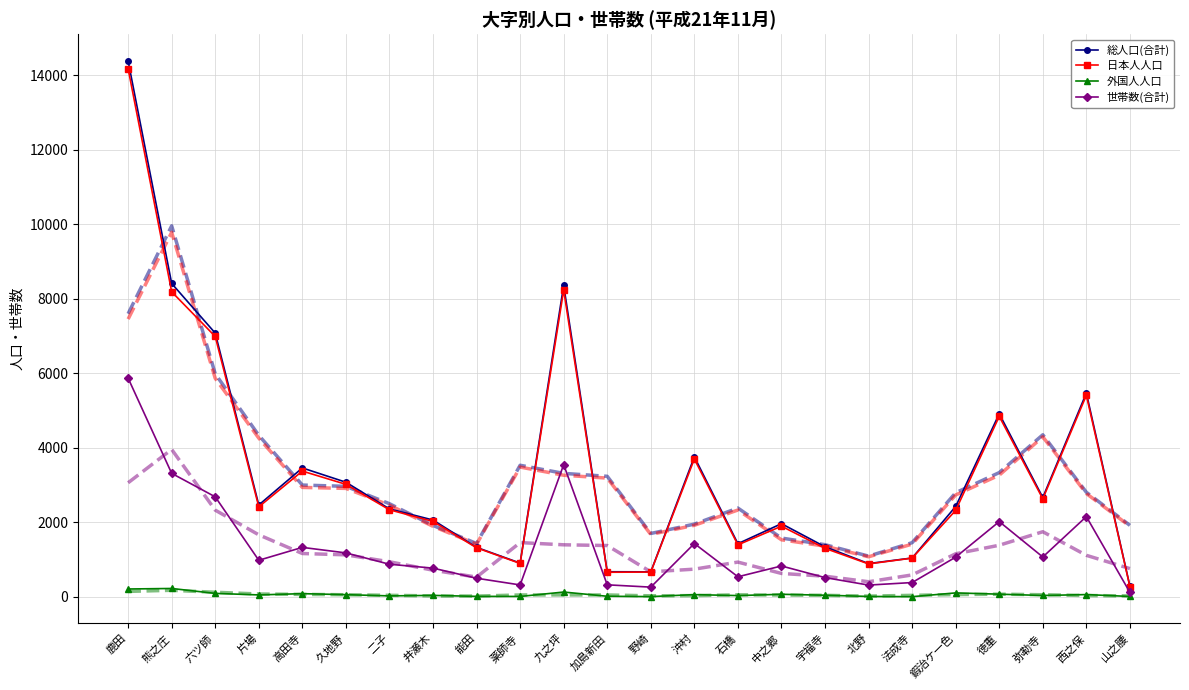

List the labels in order of 世帯数(合計) value, smallest first.

山之腰, 野崎, 北野, 薬師寺, 加島新田, 法成寺, 能田, 宇福寺, 石橋, 井瀬木, 中之郷, 二子, 片場, 鍜治ケ一色, 弥勒寺, 久地野, 高田寺, 沖村, 徳重, 西之保, 六ツ師, 熊之庄, 九之坪, 鹿田